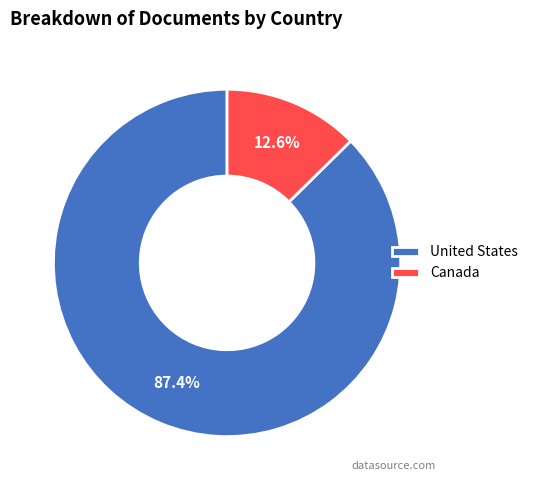

What is the majority slice?

United States